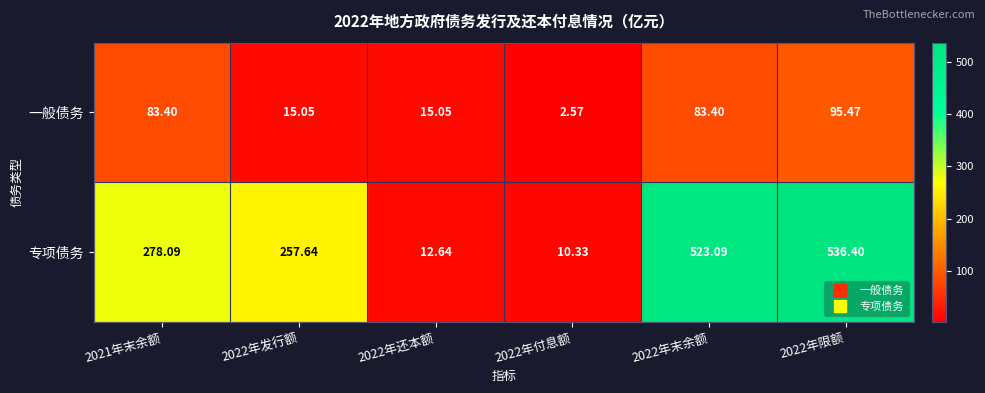

Count the number of data series in this chart.

2